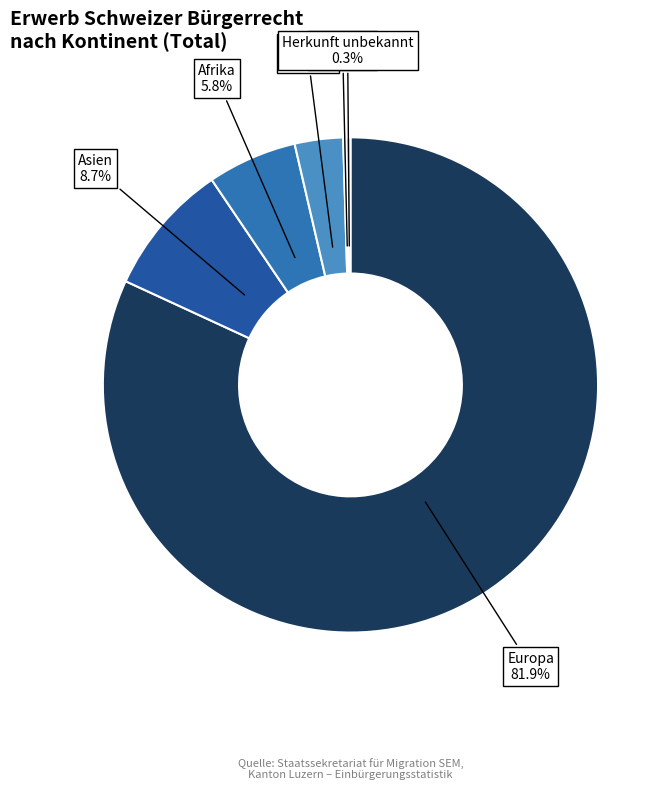

Approximately how many times larger is the value at Afrika compared to Asien?

0.7